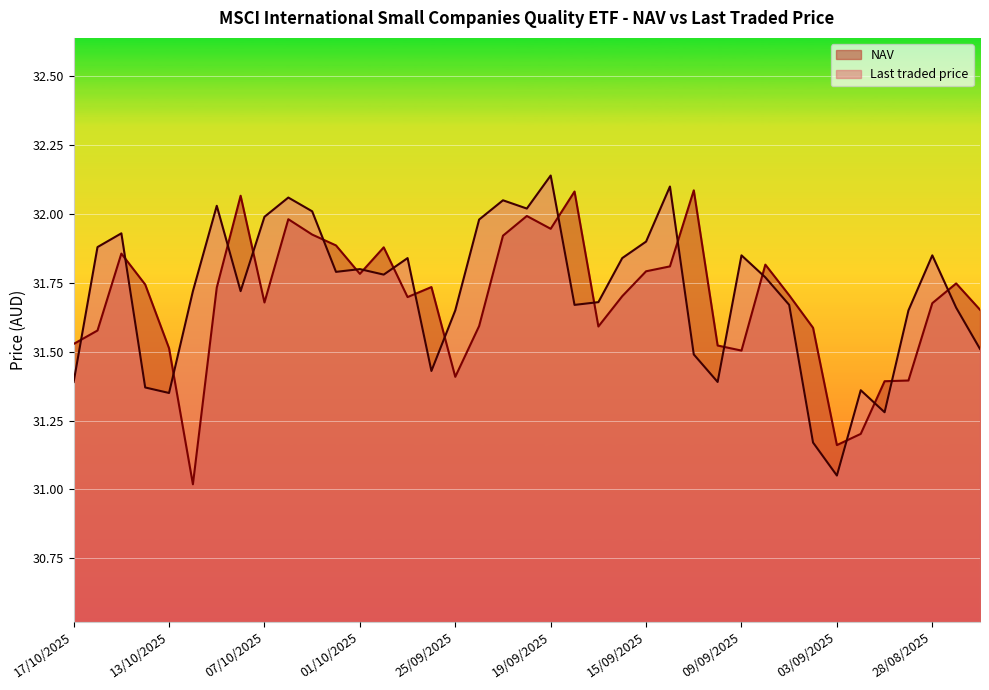

What are all the series names shown in the legend?

NAV, Last traded price